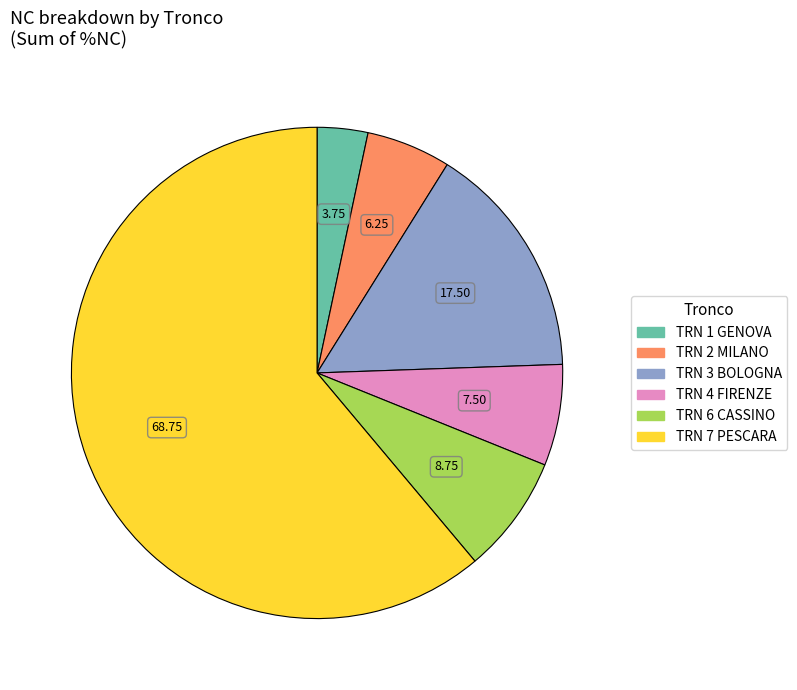

How many slices are in this pie chart?

6